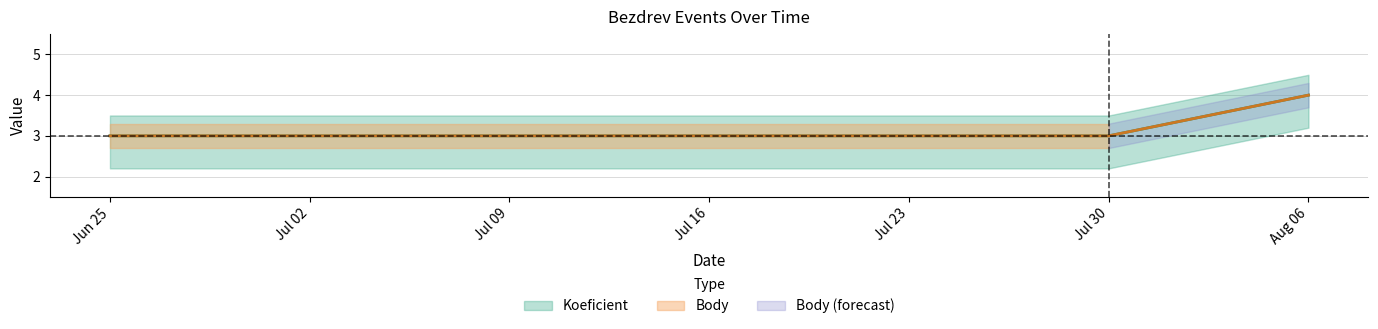

At how many categories does at least one series exceed 3?

1